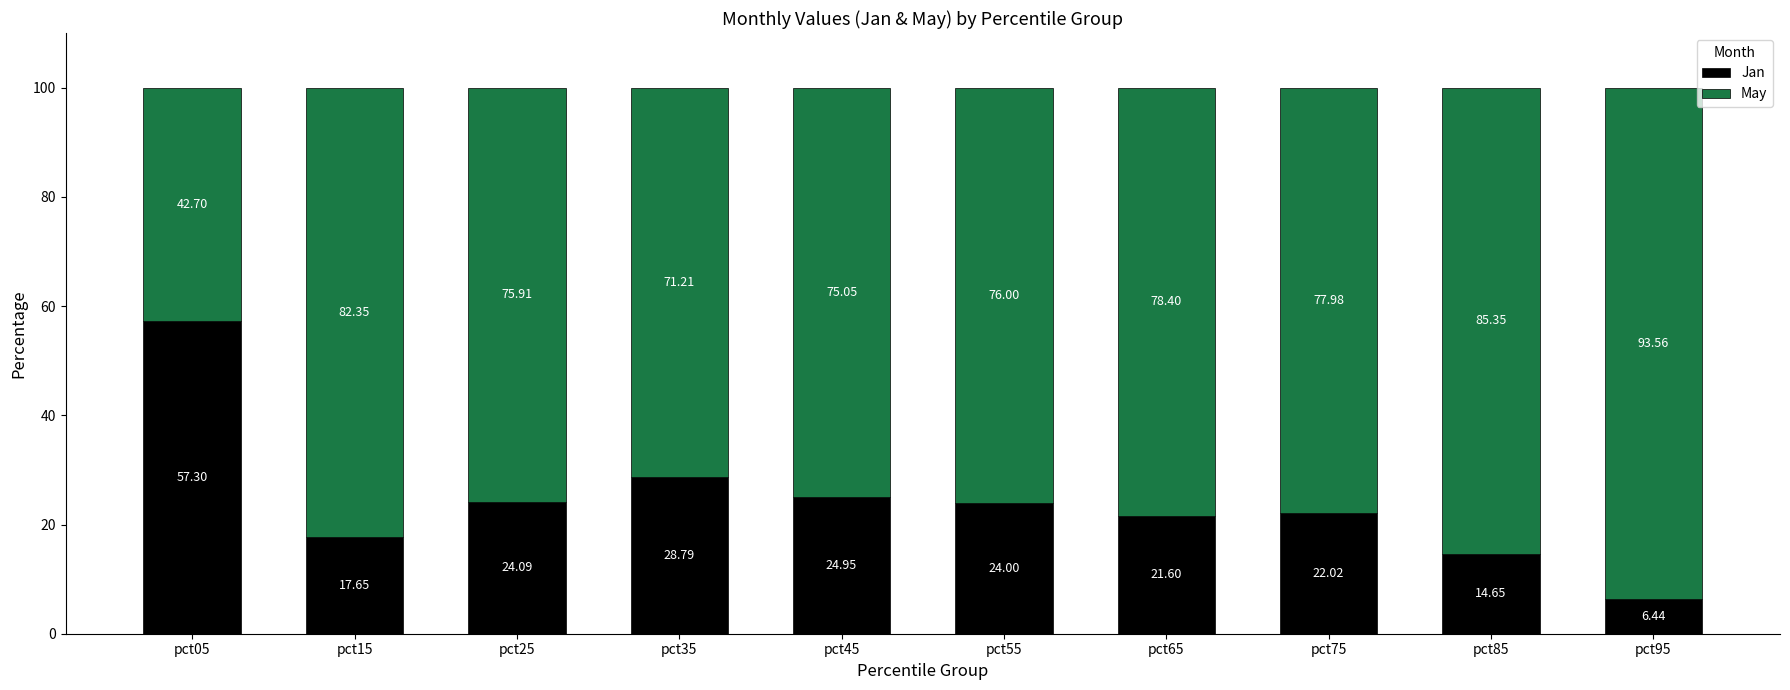

What is the difference between the Jan values at pct55 and pct05?

33.3